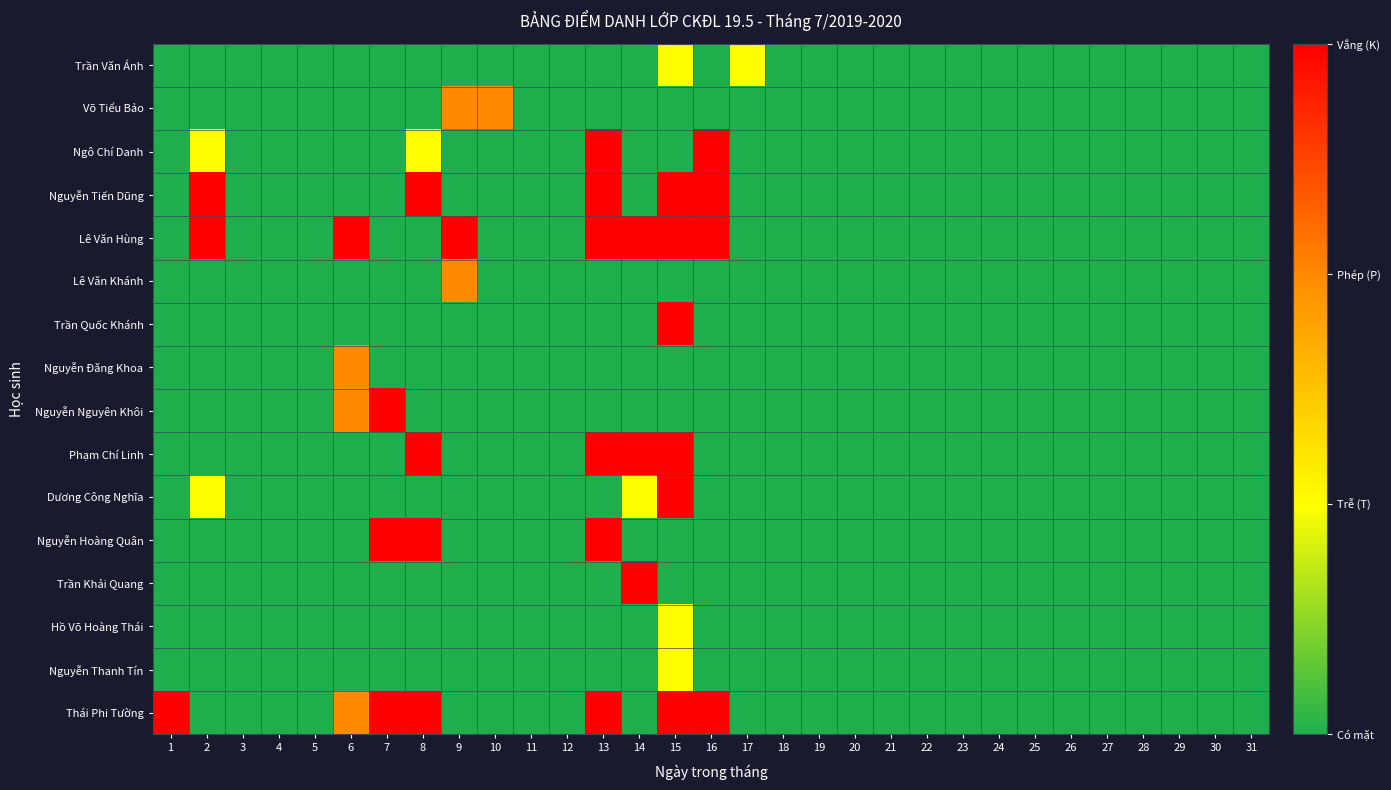

How many data points does each series have?

31